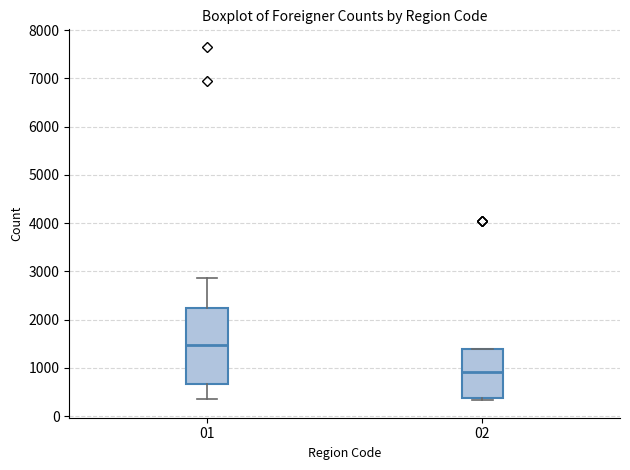

Which box's median line is the highest?

01